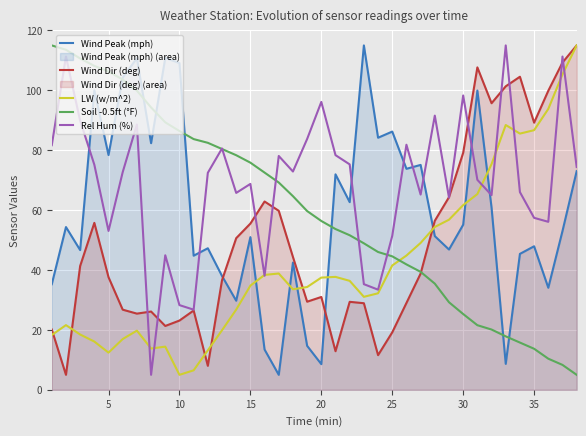

What is the maximum value for LW (w/m^2)?

115.0